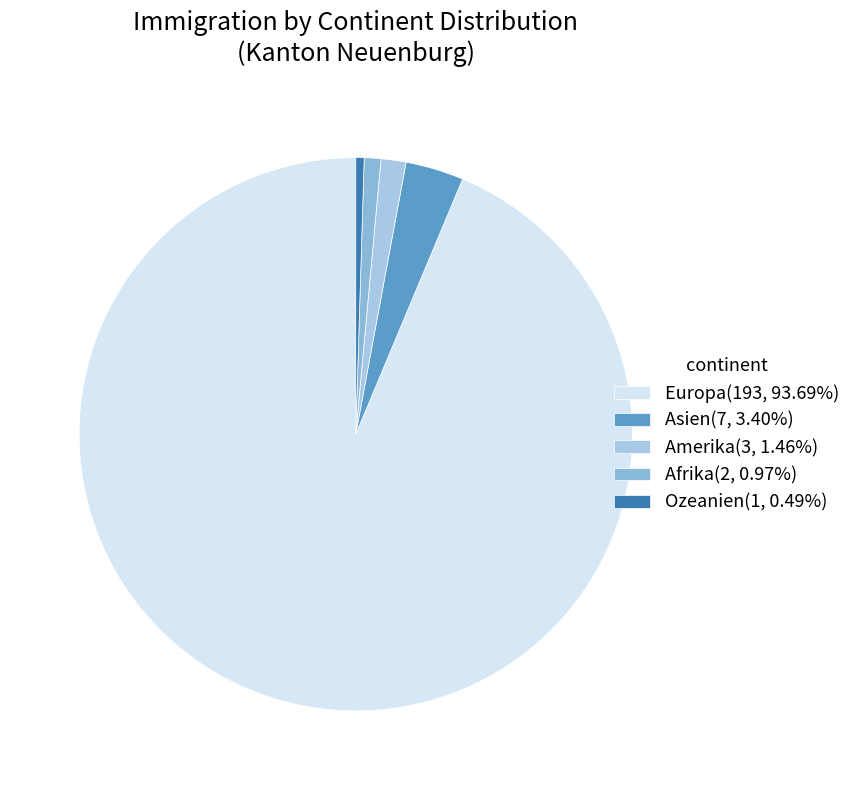

Do Asien and Ozeanien together represent more than half of the pie?

No